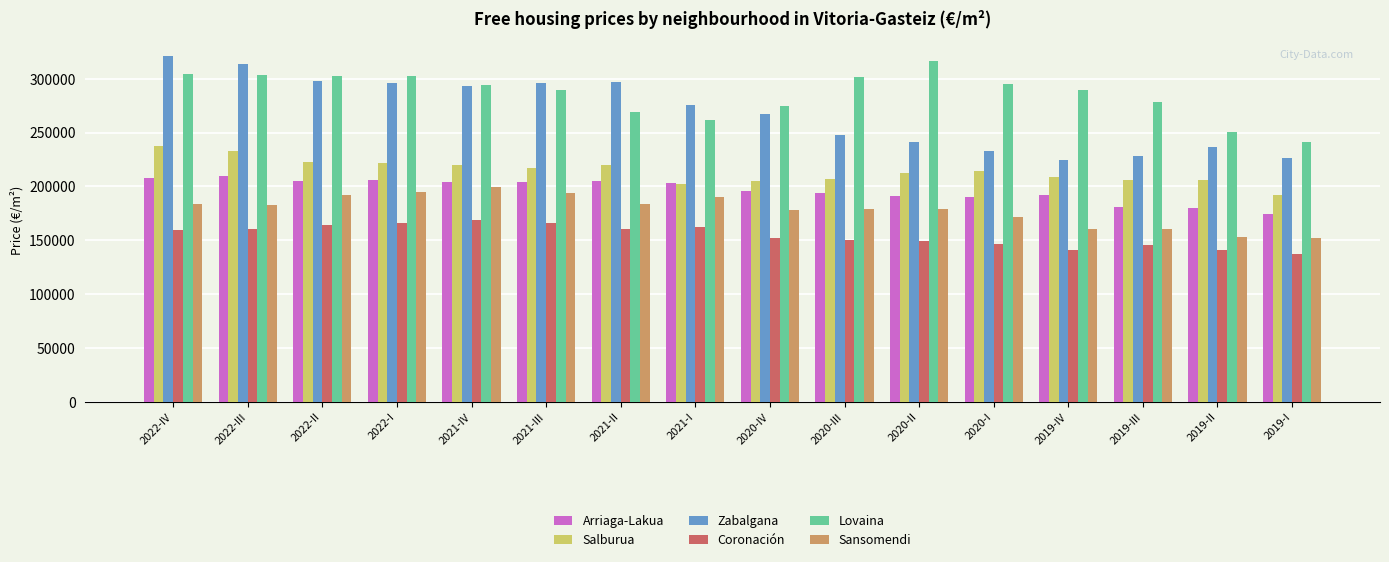

At which category does the chart reach its minimum across all series?

2019-I